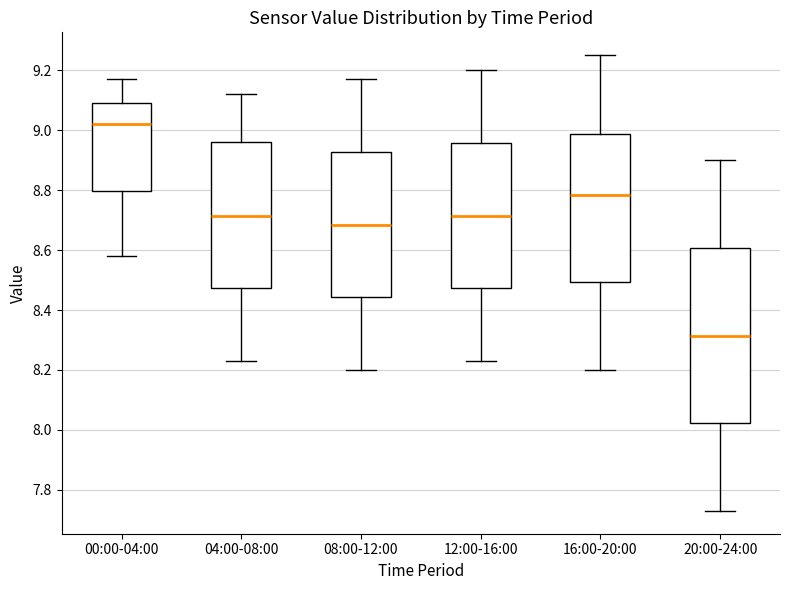

Which box is the tallest, from its lower edge to its upper edge?

20:00-24:00